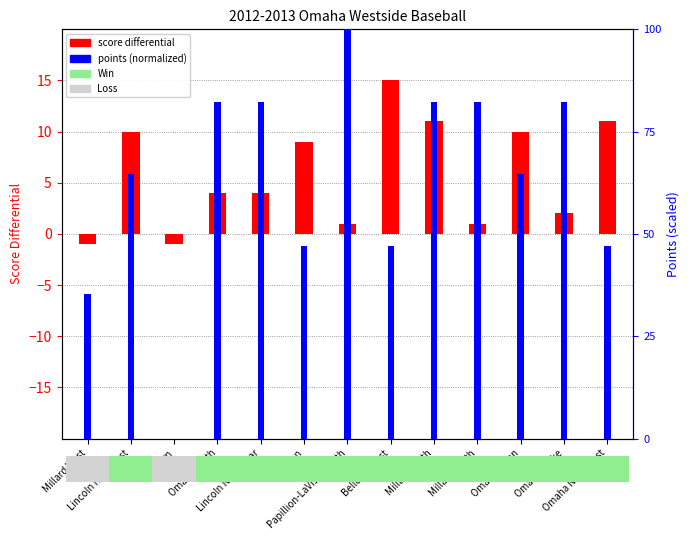

True or false: points (normalized) has a value of 0.1 at Millard West.

False